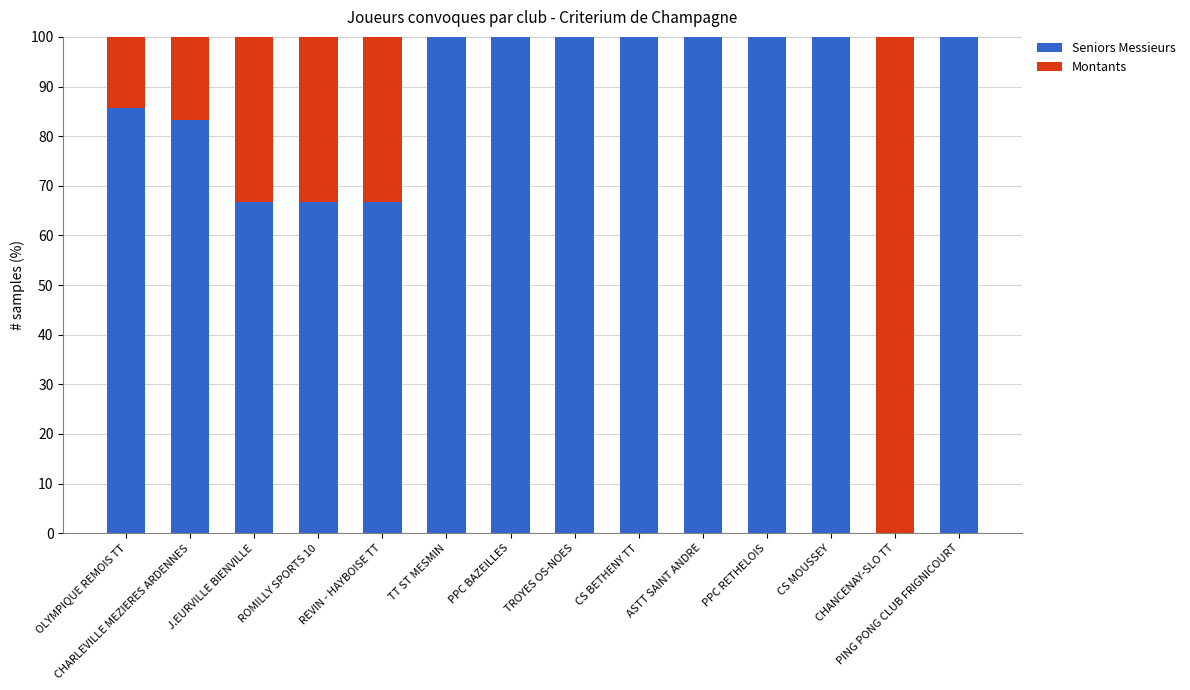

What is the maximum value for Seniors Messieurs?

100.0